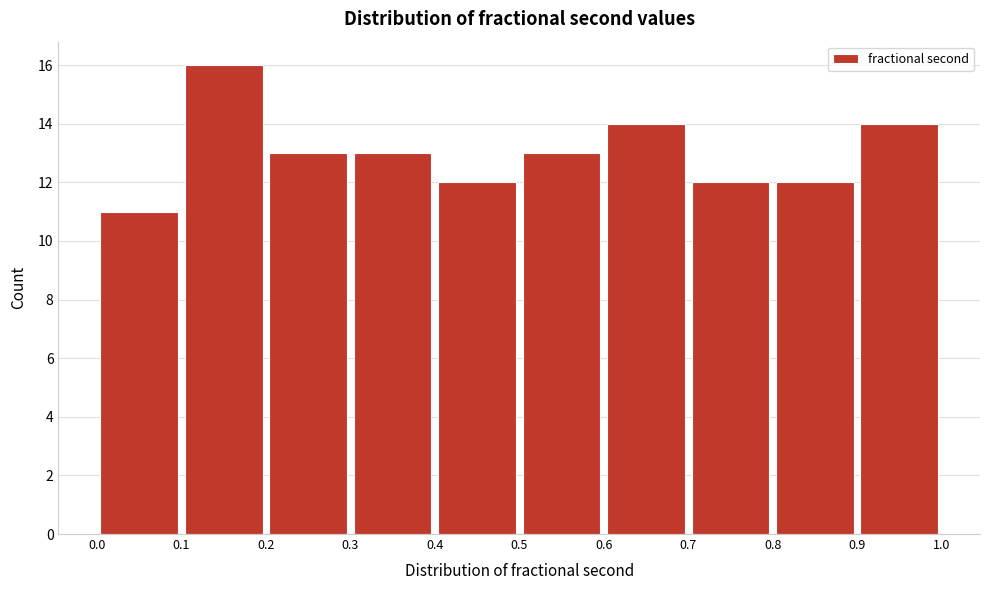

How tall is the bar that spans 0.1 to 0.2 on the x-axis? The values are not printed on the chart, so give them approximately, as read against the axis.

16